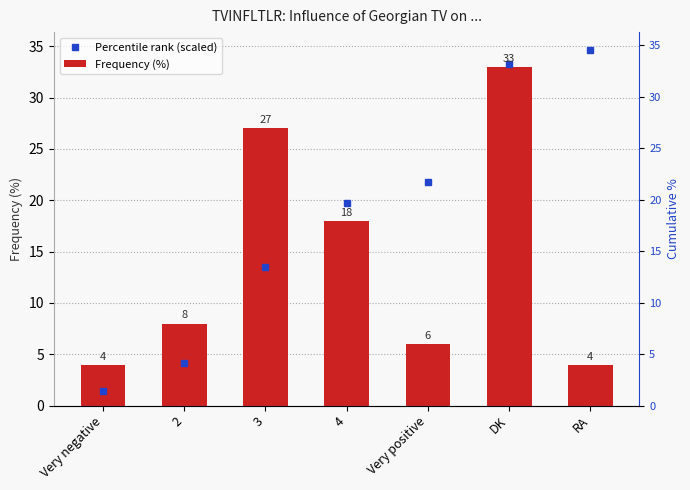

Where is Frequency (%) nearest to the value 18?

4